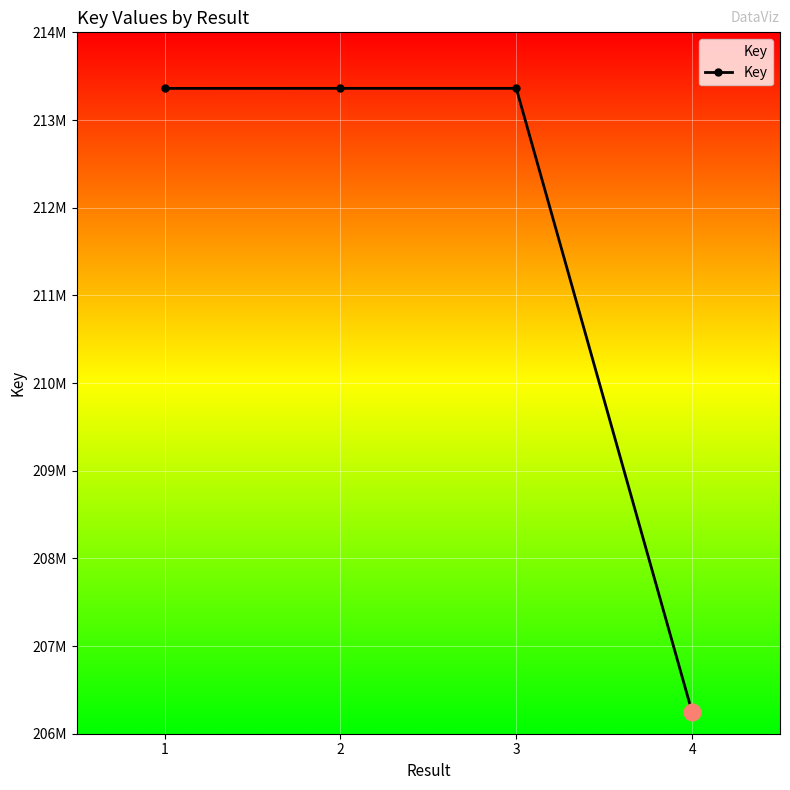

Reading left to right, transcribe all the data shown in this chart.

1=213360694	2=213361153	3=213361051	4=206246300